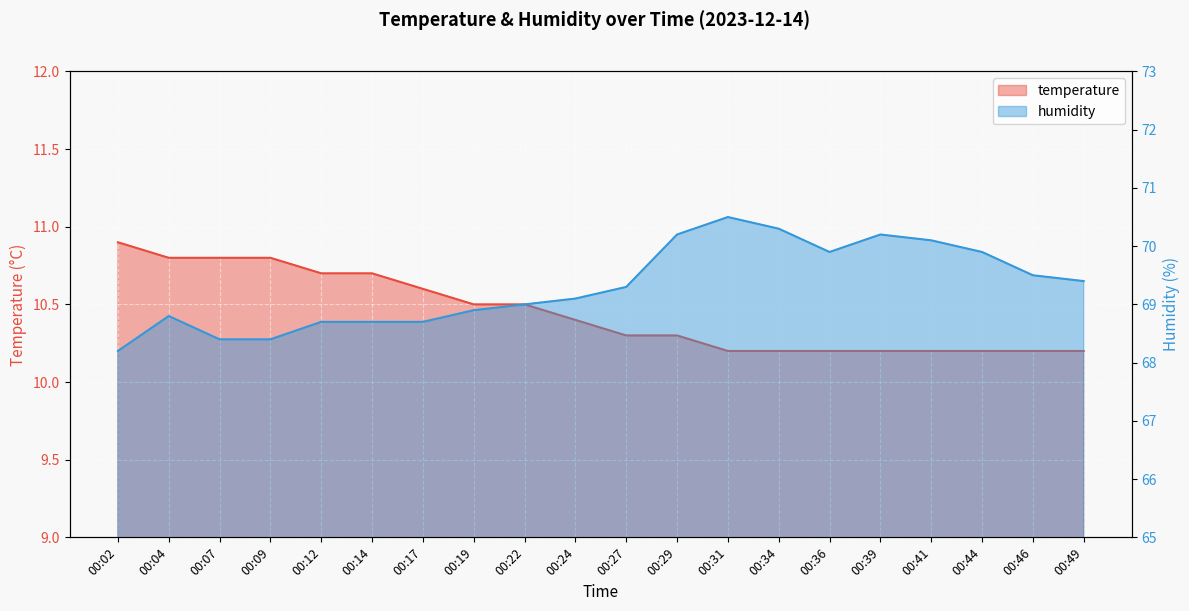

Which series has the largest range (max minus min)?

humidity